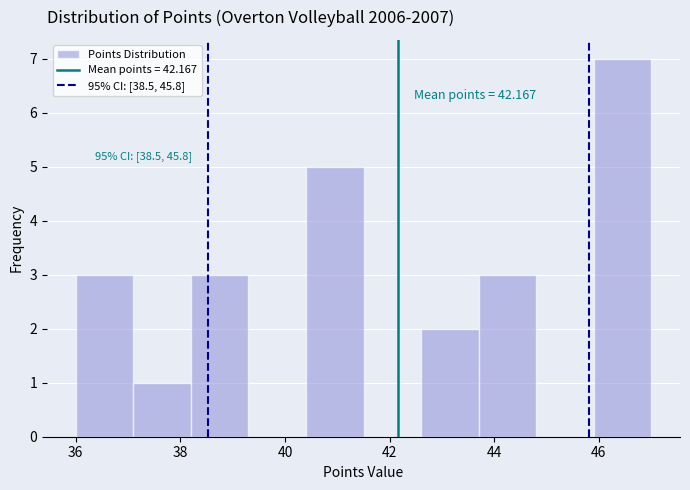

Which range on the x-axis has the tallest bar?

45.9 to 47.0